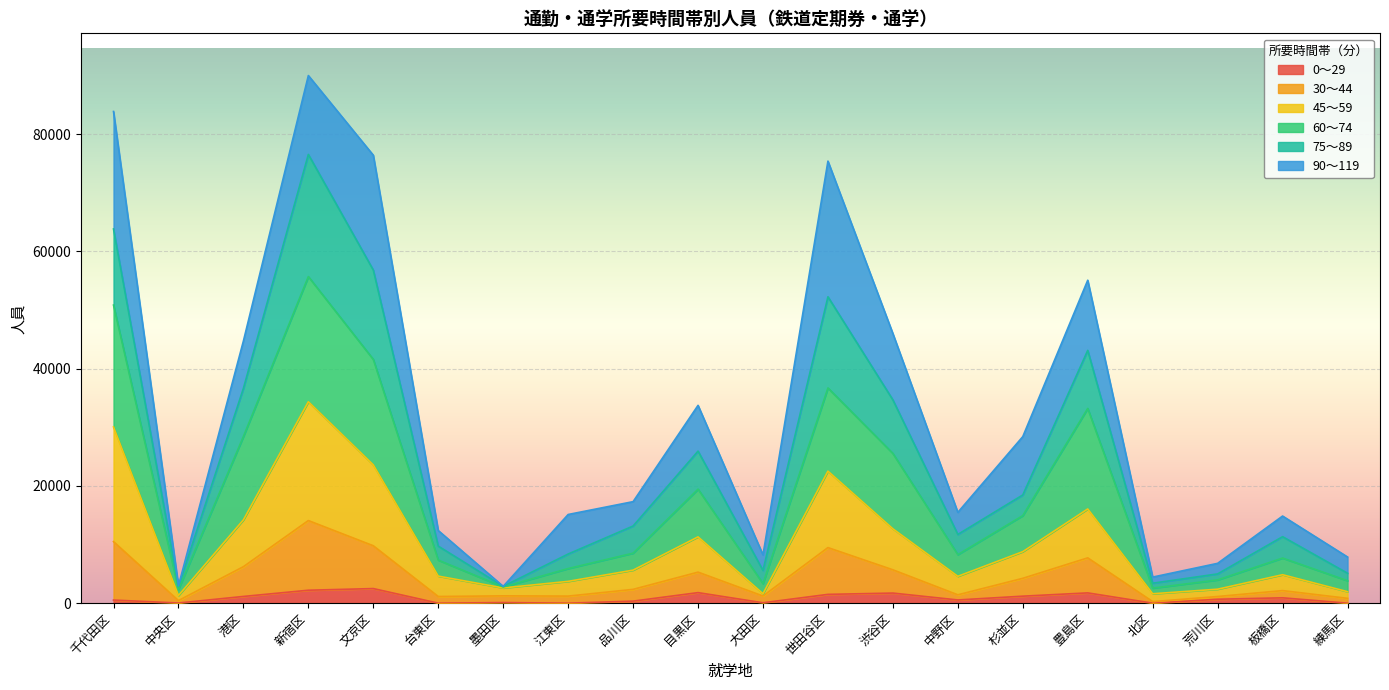

The 30～44 series shows 1616 at 大田区. True or false?

True